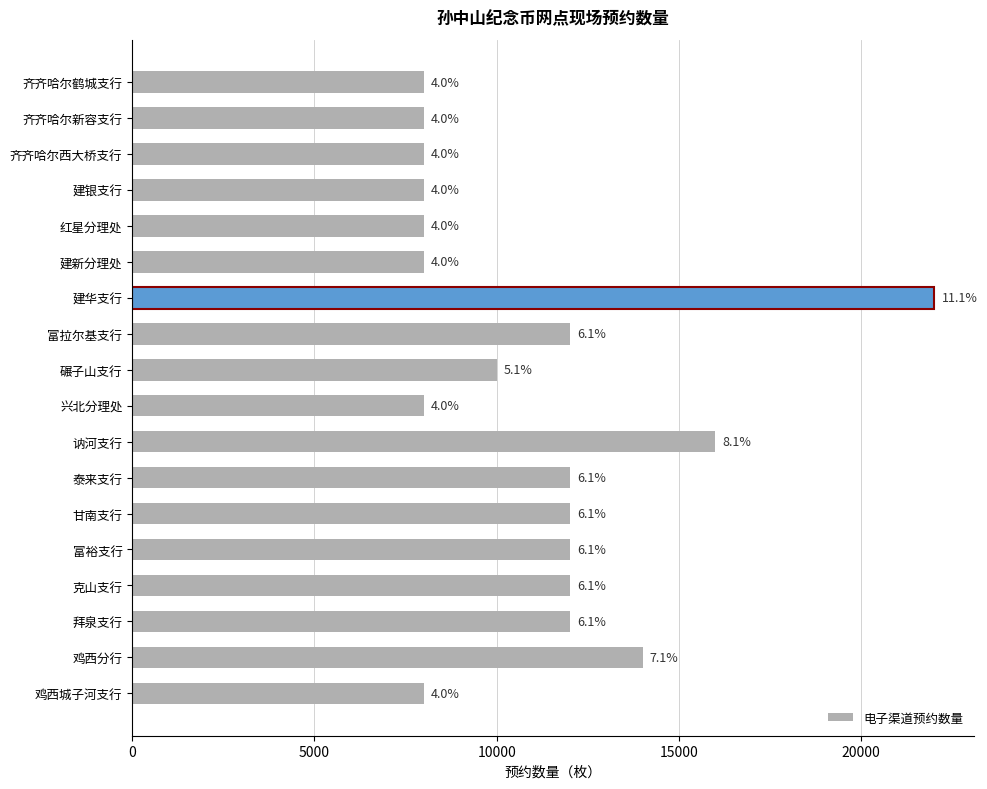

What is the greatest value displayed?

22000